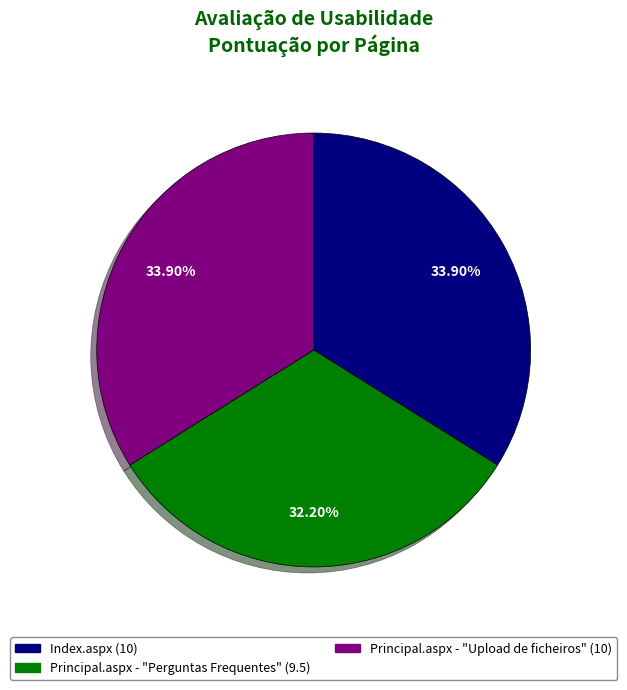

To the nearest percent, what is the difference between the Principal.aspx - "Upload de ficheiros" and Principal.aspx - "Perguntas Frequentes" slice percentages?

2%